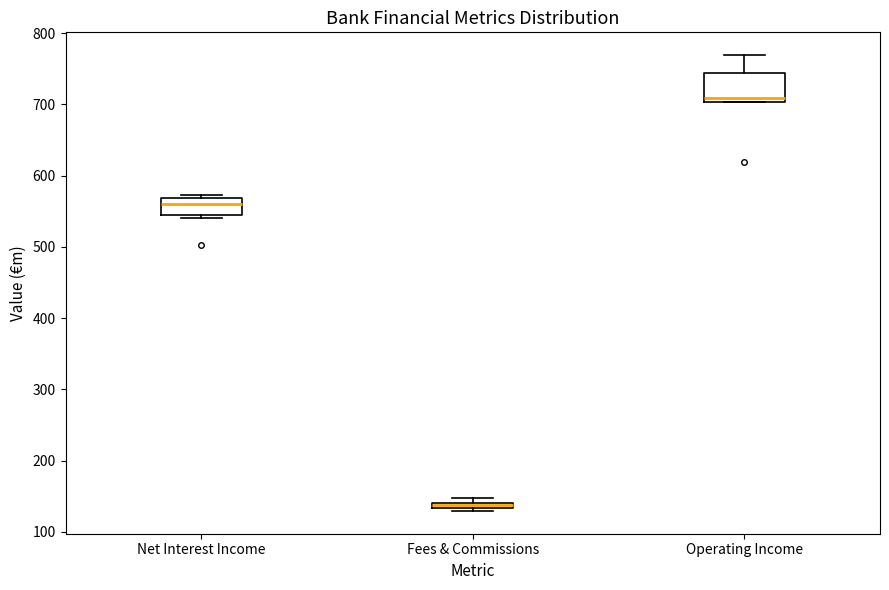

Comparing the boxes themselves (not the whiskers), which one is the tallest?

Operating Income